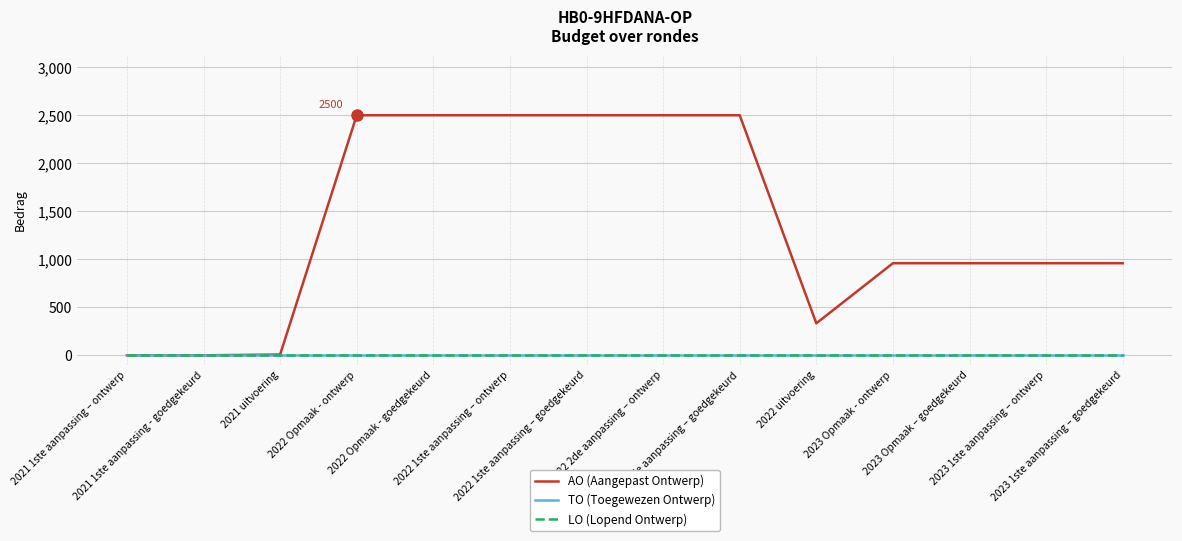

Reading right to left, extract all data points from this chart.

AO (Aangepast Ontwerp): 2023 1ste aanpassing – goedgekeurd=959	2023 1ste aanpassing – ontwerp=959	2023 Opmaak – goedgekeurd=959	2023 Opmaak - ontwerp=959	2022 uitvoering=333	2022 2de aanpassing – goedgekeurd=2500	2022 2de aanpassing – ontwerp=2500	2022 1ste aanpassing – goedgekeurd=2500	2022 1ste aanpassing – ontwerp=2500	2022 Opmaak - goedgekeurd=2500	2022 Opmaak - ontwerp=2500	2021 uitvoering=8	2021 1ste aanpassing - goedgekeurd=0	2021 1ste aanpassing – ontwerp=0
TO (Toegewezen Ontwerp): 2023 1ste aanpassing – goedgekeurd=0	2023 1ste aanpassing – ontwerp=0	2023 Opmaak – goedgekeurd=0	2023 Opmaak - ontwerp=0	2022 uitvoering=0	2022 2de aanpassing – goedgekeurd=0	2022 2de aanpassing – ontwerp=0	2022 1ste aanpassing – goedgekeurd=0	2022 1ste aanpassing – ontwerp=0	2022 Opmaak - goedgekeurd=0	2022 Opmaak - ontwerp=0	2021 uitvoering=0	2021 1ste aanpassing - goedgekeurd=0	2021 1ste aanpassing – ontwerp=0
LO (Lopend Ontwerp): 2023 1ste aanpassing – goedgekeurd=0	2023 1ste aanpassing – ontwerp=0	2023 Opmaak – goedgekeurd=0	2023 Opmaak - ontwerp=0	2022 uitvoering=0	2022 2de aanpassing – goedgekeurd=0	2022 2de aanpassing – ontwerp=0	2022 1ste aanpassing – goedgekeurd=0	2022 1ste aanpassing – ontwerp=0	2022 Opmaak - goedgekeurd=0	2022 Opmaak - ontwerp=0	2021 uitvoering=0	2021 1ste aanpassing - goedgekeurd=0	2021 1ste aanpassing – ontwerp=0